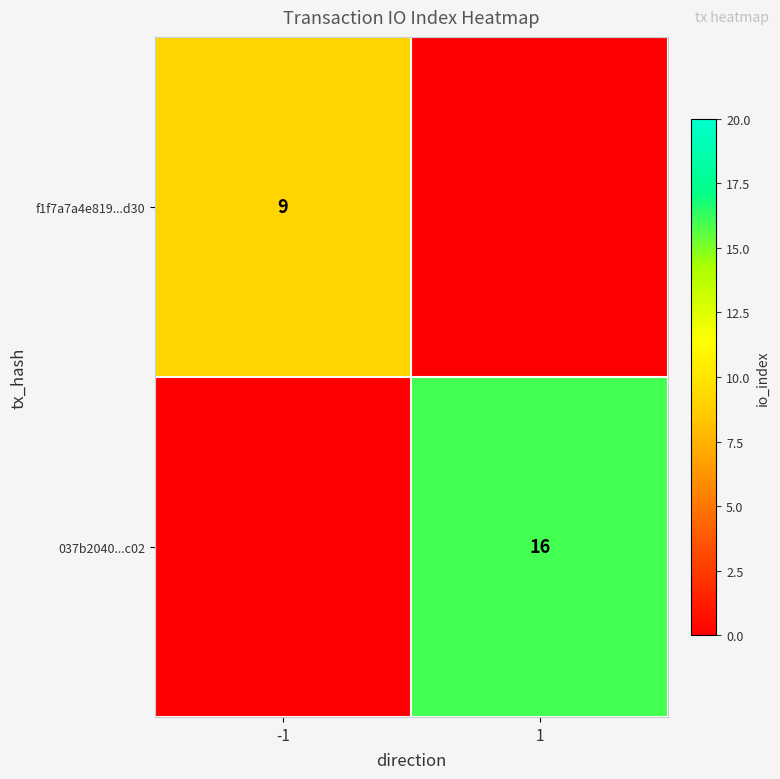

The value of f1f7a7a4e819...d30 at -1 is 13. True or false?

False